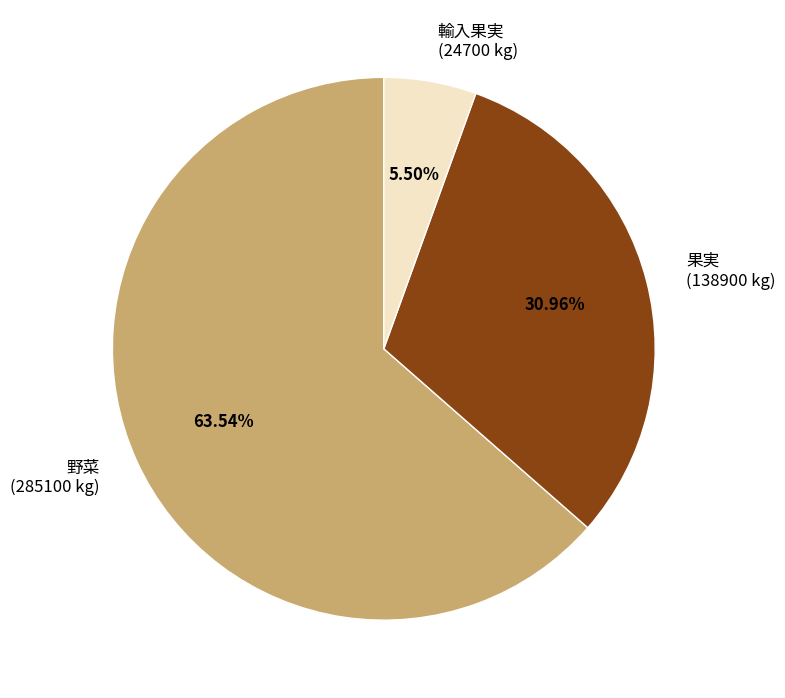

Which category has the smallest portion of the pie?

輸入果実